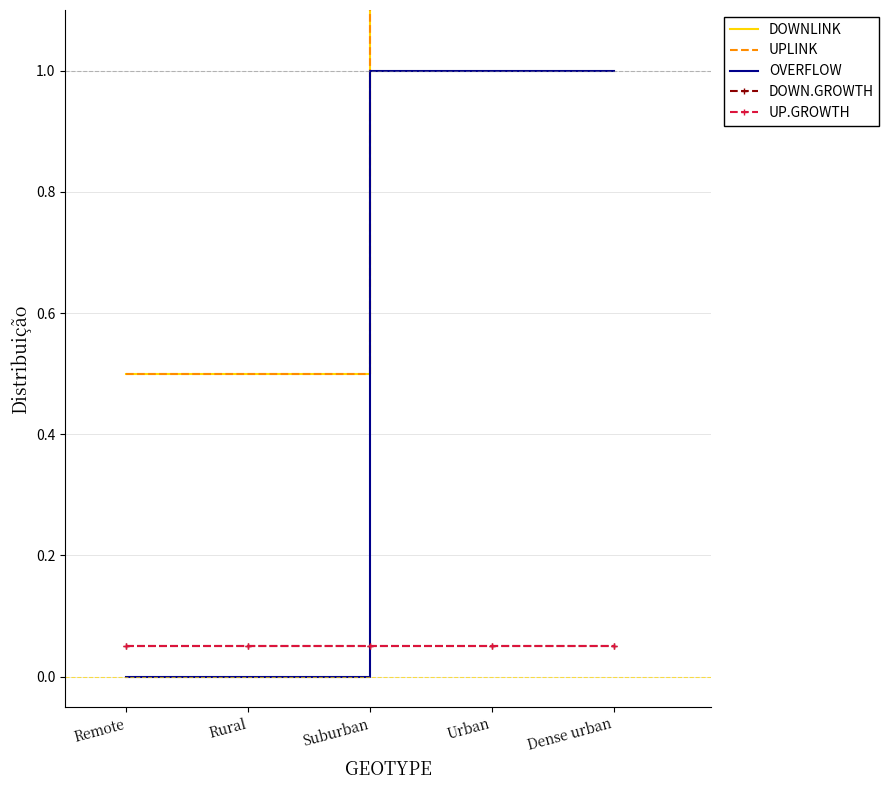

At Remote, list the series in order from largest to smallest.

DOWNLINK, UPLINK, DOWN.GROWTH, UP.GROWTH, OVERFLOW